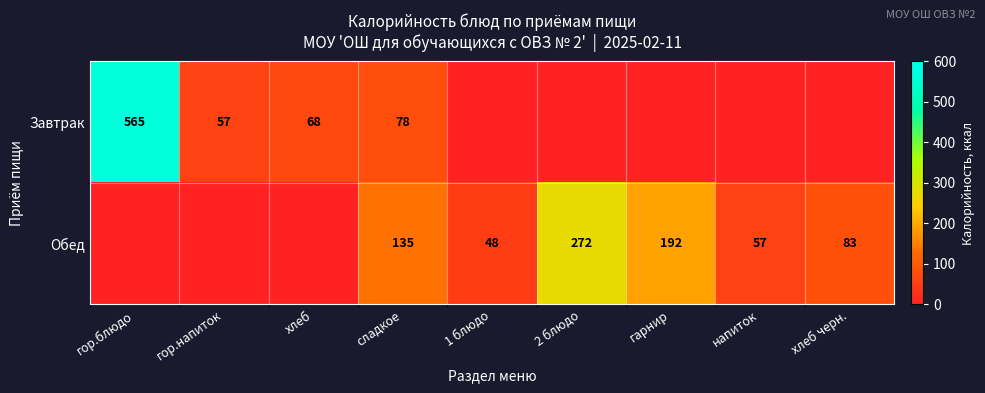

Is it true that Завтрак equals 38 at гор.напиток?

False